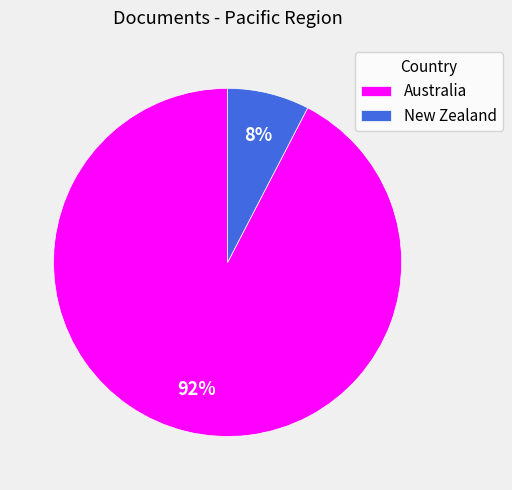

How many segments does this pie chart have?

2